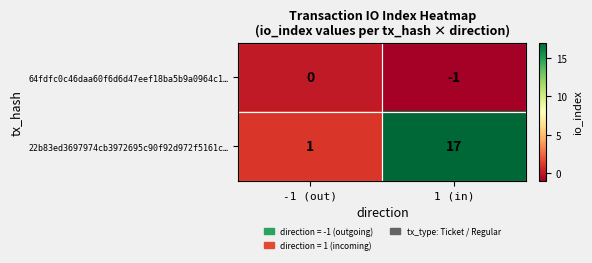

What is the average value of the 22b83ed3697974cb3972695c90f92d972f5161c… series?

9